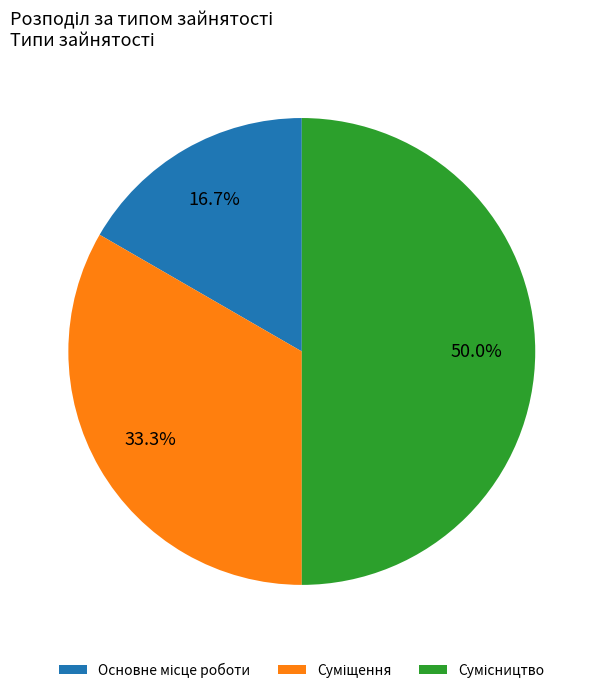

To the nearest percent, what is the difference between the largest and smallest slice percentages?

33%